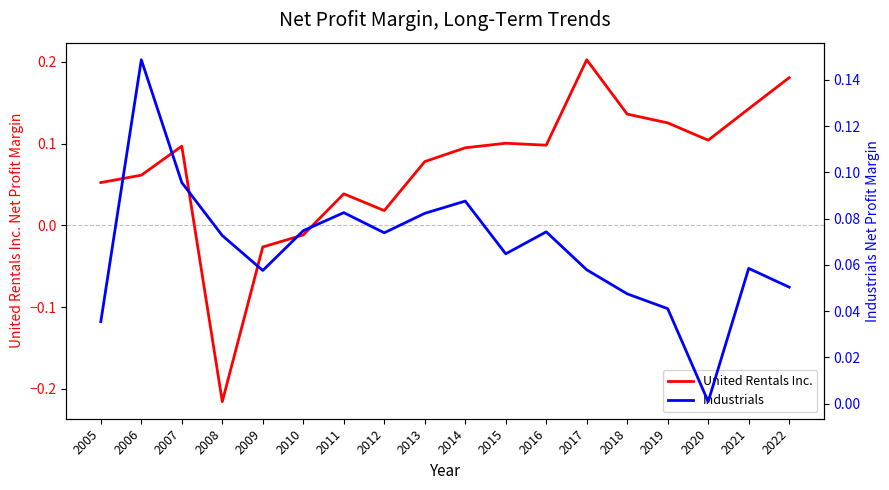

Reading left to right, list all the values displayed in this chart.

United Rentals Inc.: 0.1	0.1	0.1	-0.2	-0.0	-0.0	0.0	0.0	0.1	0.1	0.1	0.1	0.2	0.1	0.1	0.1	0.1	0.2
Industrials: 0.0	0.1	0.1	0.1	0.1	0.1	0.1	0.1	0.1	0.1	0.1	0.1	0.1	0.0	0.0	0.0	0.1	0.1